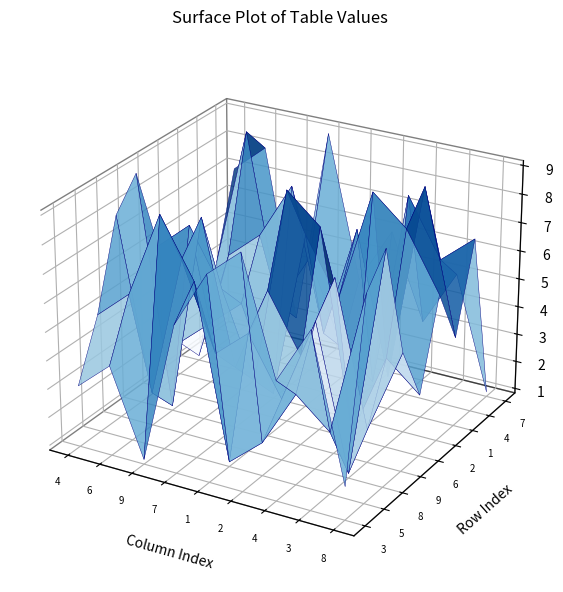

At which label does 8 first exceed 5?

3